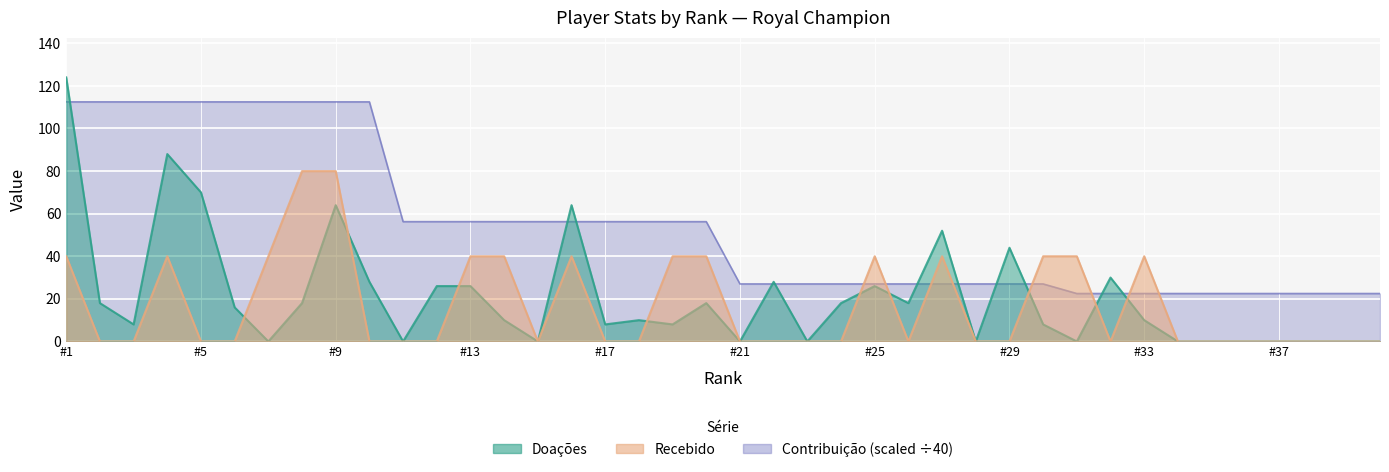

Which series has the widest spread of values?

Doações